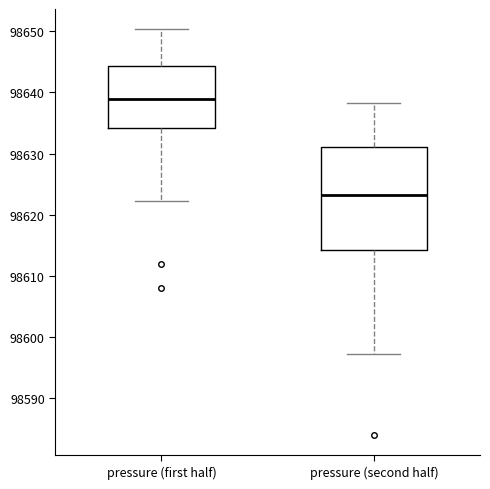

Where does the lower whisker of the box for pressure (first half) end on the y-axis? The values are not printed on the chart, so give them approximately, as read against the axis.

98622